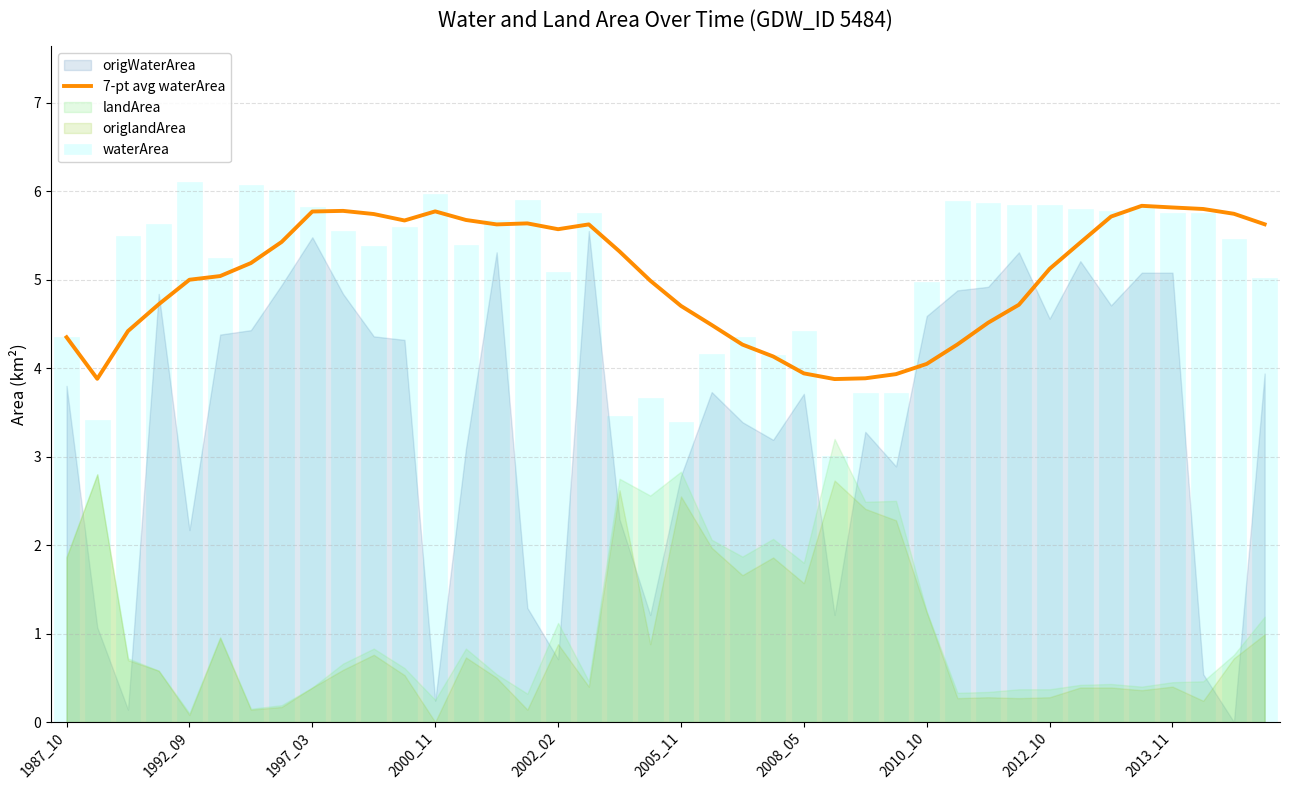

What is the spread (max minus min) of values at 17?

0.1